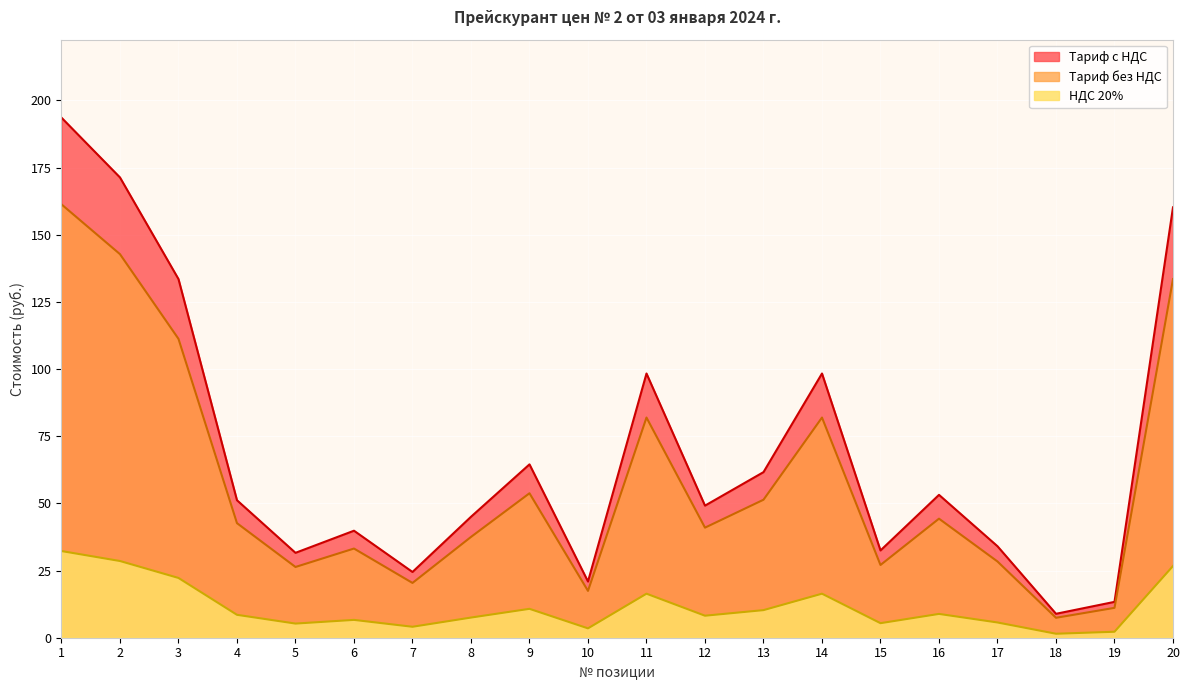

At which category does Тариф с НДС reach its first local peak?

6